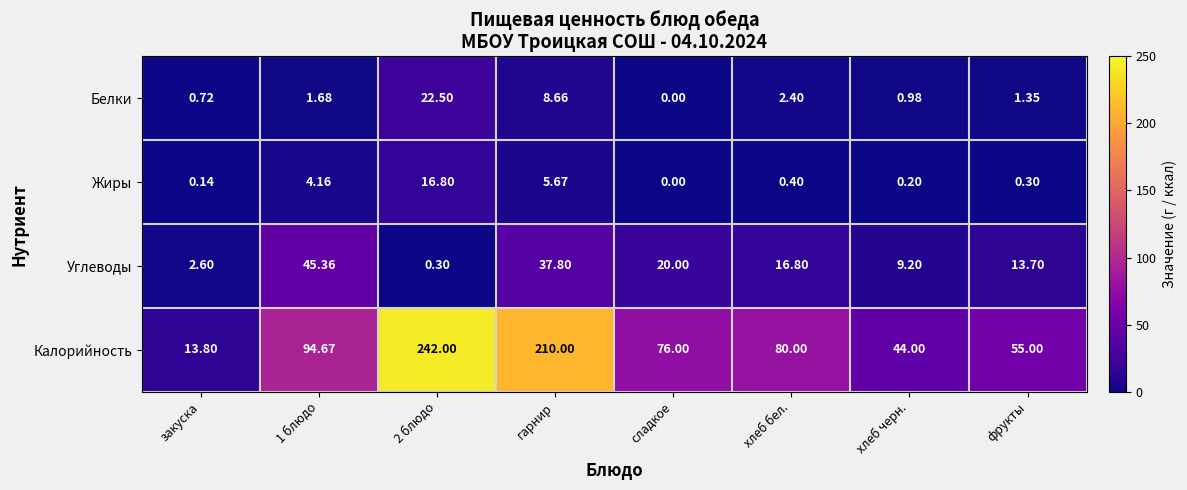

Between закуска and хлеб черн., which series saw the biggest shift?

Калорийность